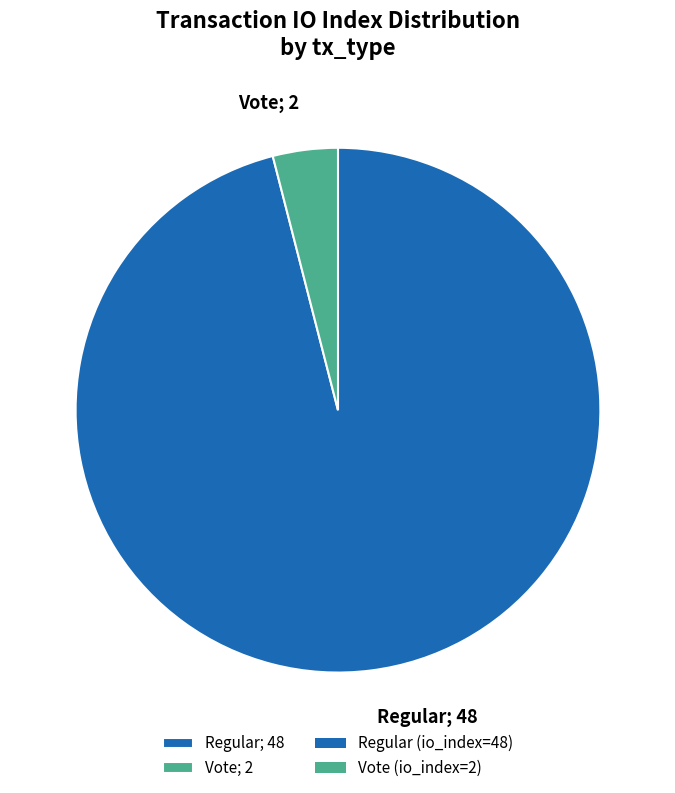

Rank the categories by value from lowest to highest.

Vote; 2, Regular; 48